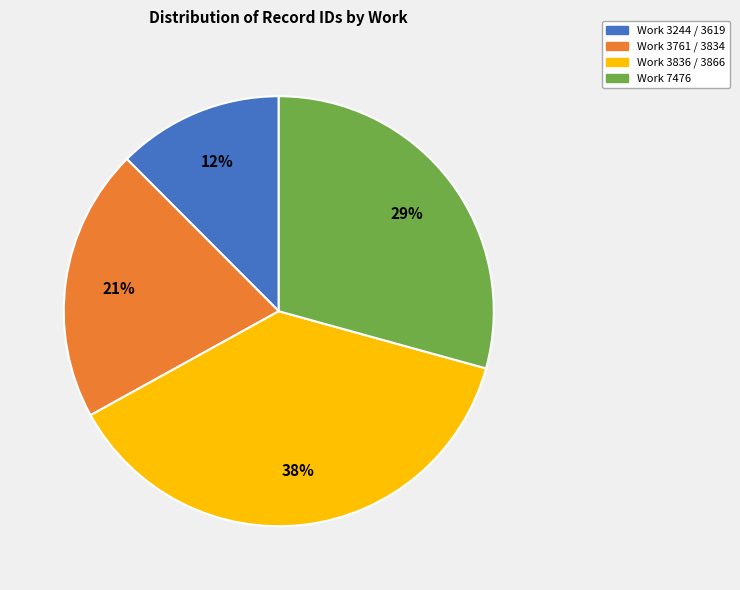

Is there any slice that represents more than half of the pie?

No